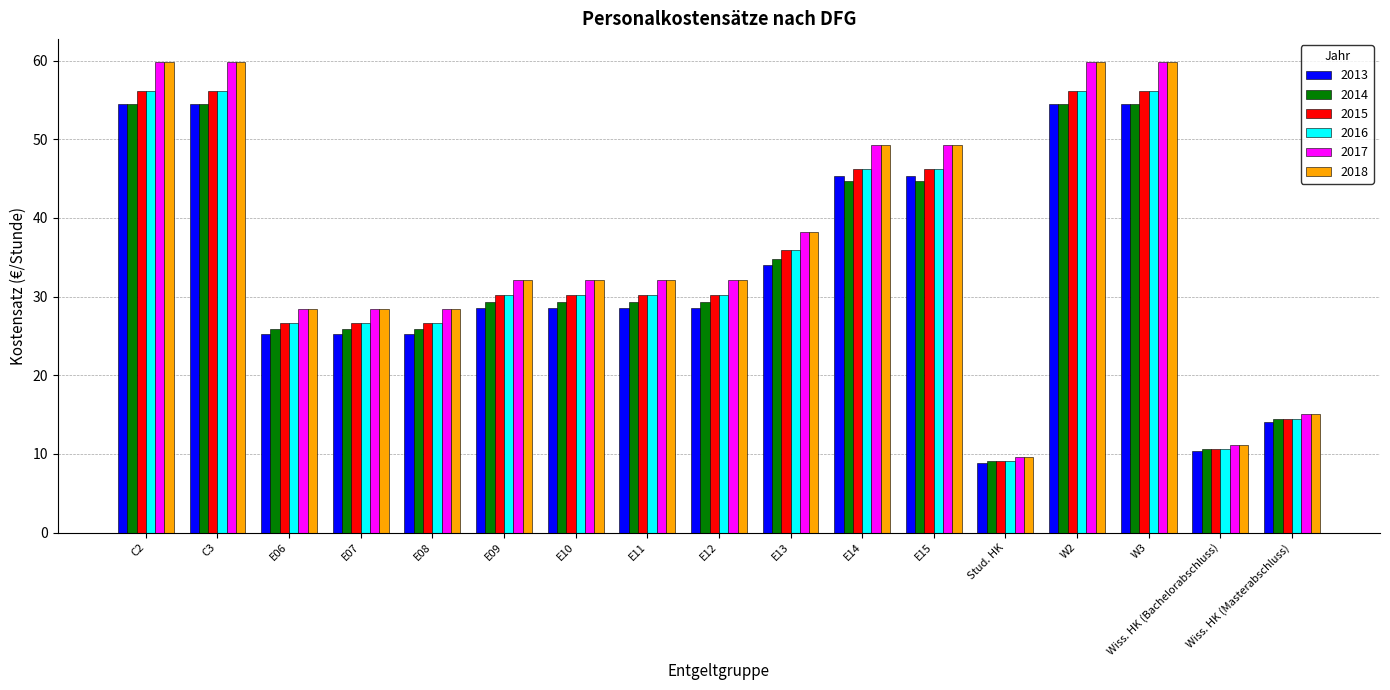

What is the value of the 2017 bar at the 2nd from the left?

59.8